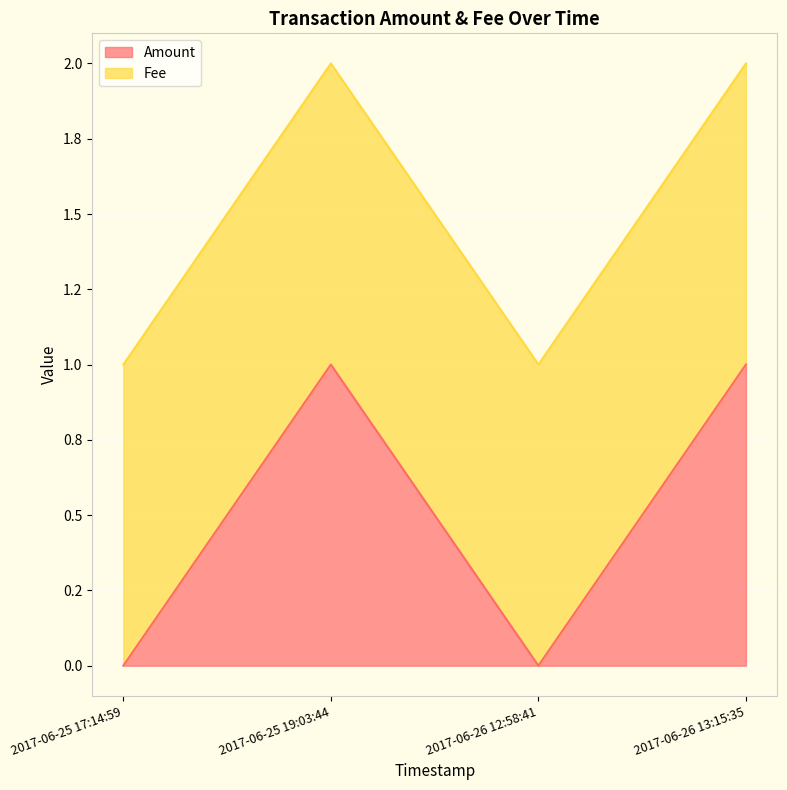

Count the number of categories in the chart.

4